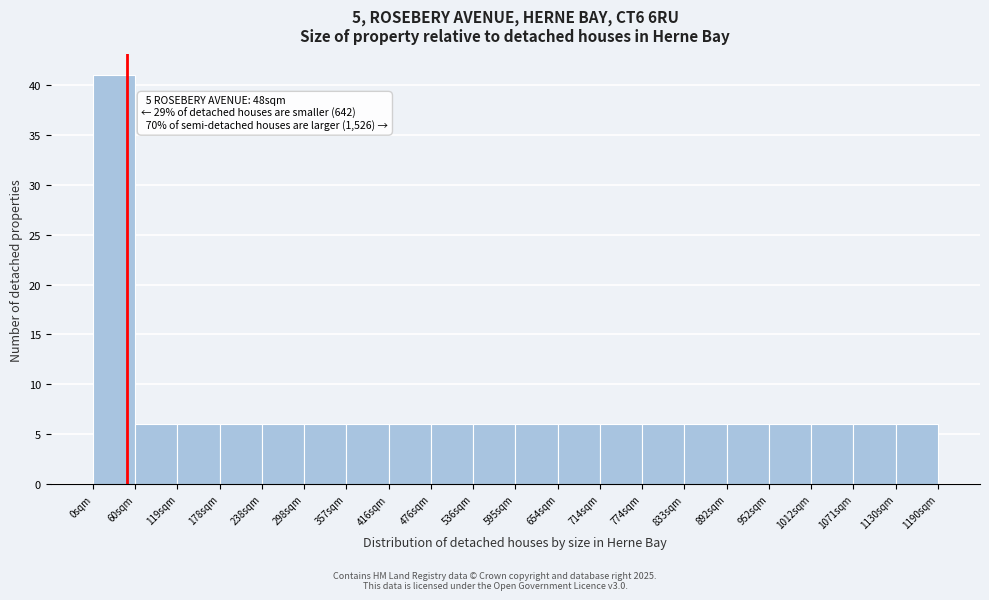

Over which range of the x-axis is the bar tallest?

0 to 60